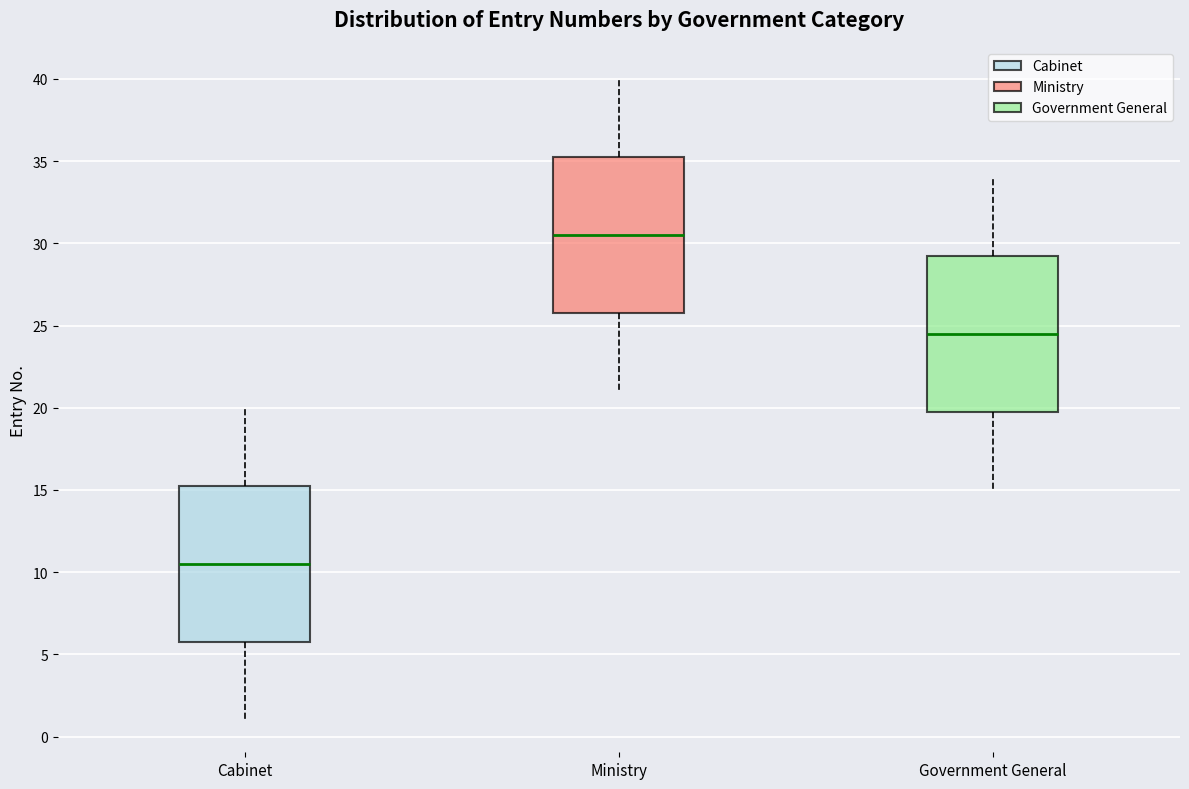

Where does the lower whisker of the box for Ministry end on the y-axis? The values are not printed on the chart, so give them approximately, as read against the axis.

21.0